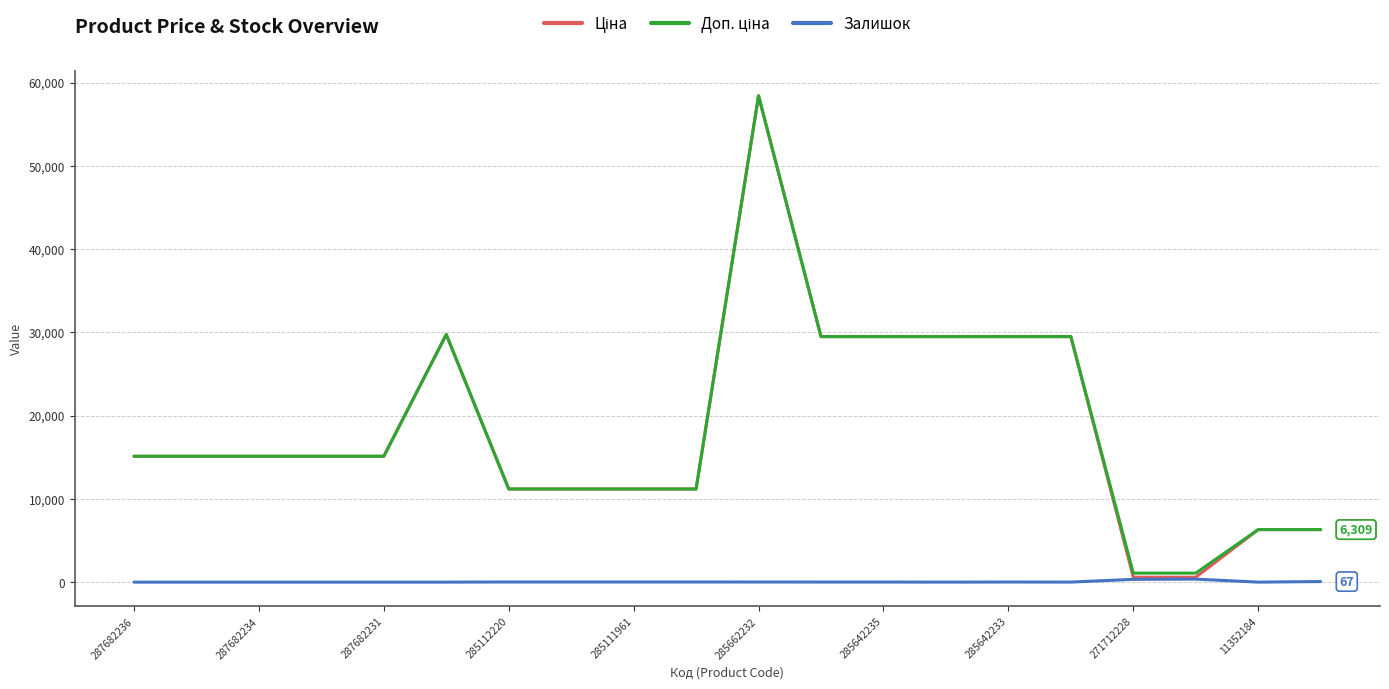

Does the chart have visible grid lines?

Yes